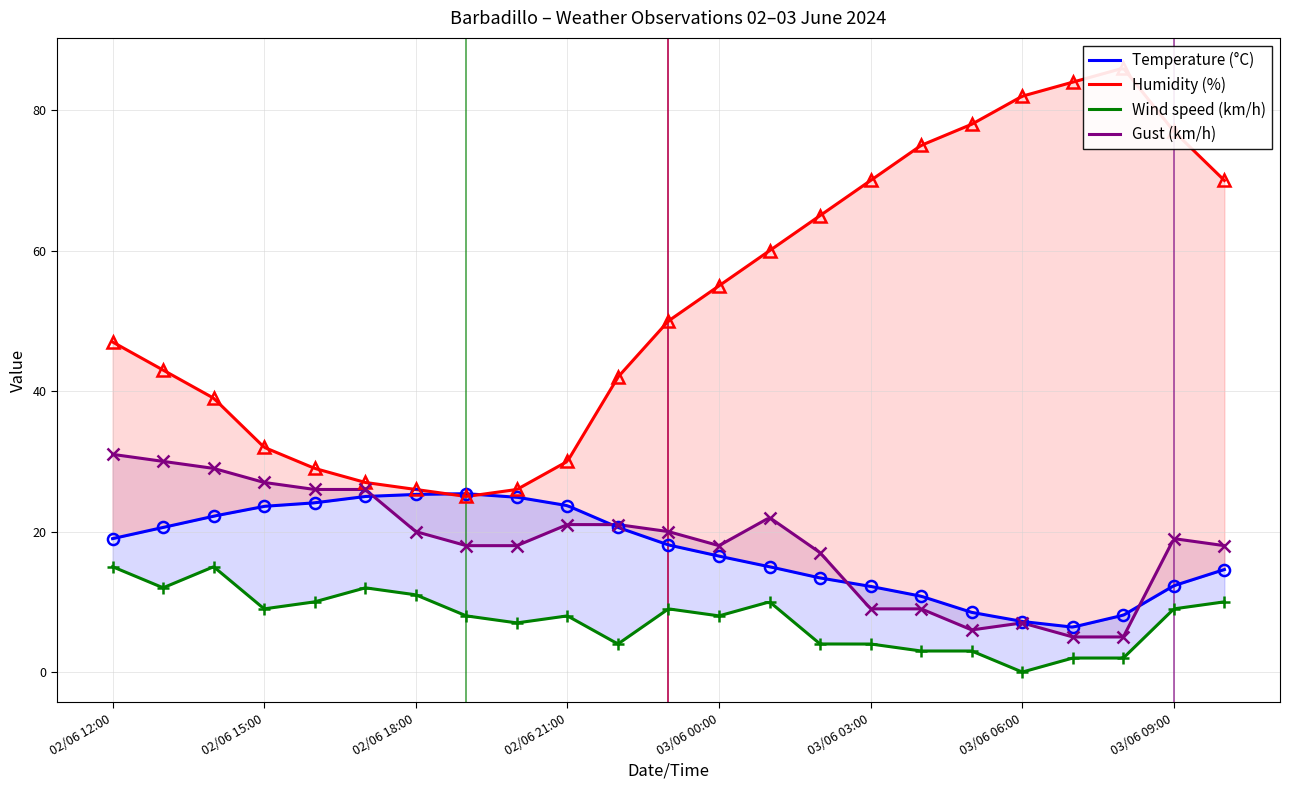

What is the label of the 13th point from the right?

02/06 22:00